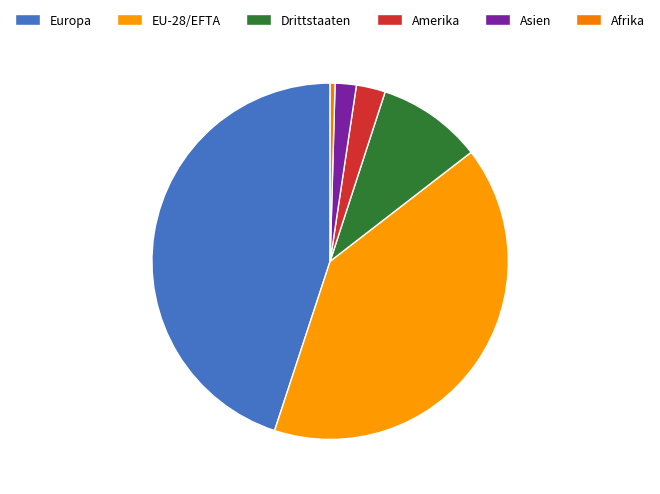

Is there a majority slice in this chart?

No